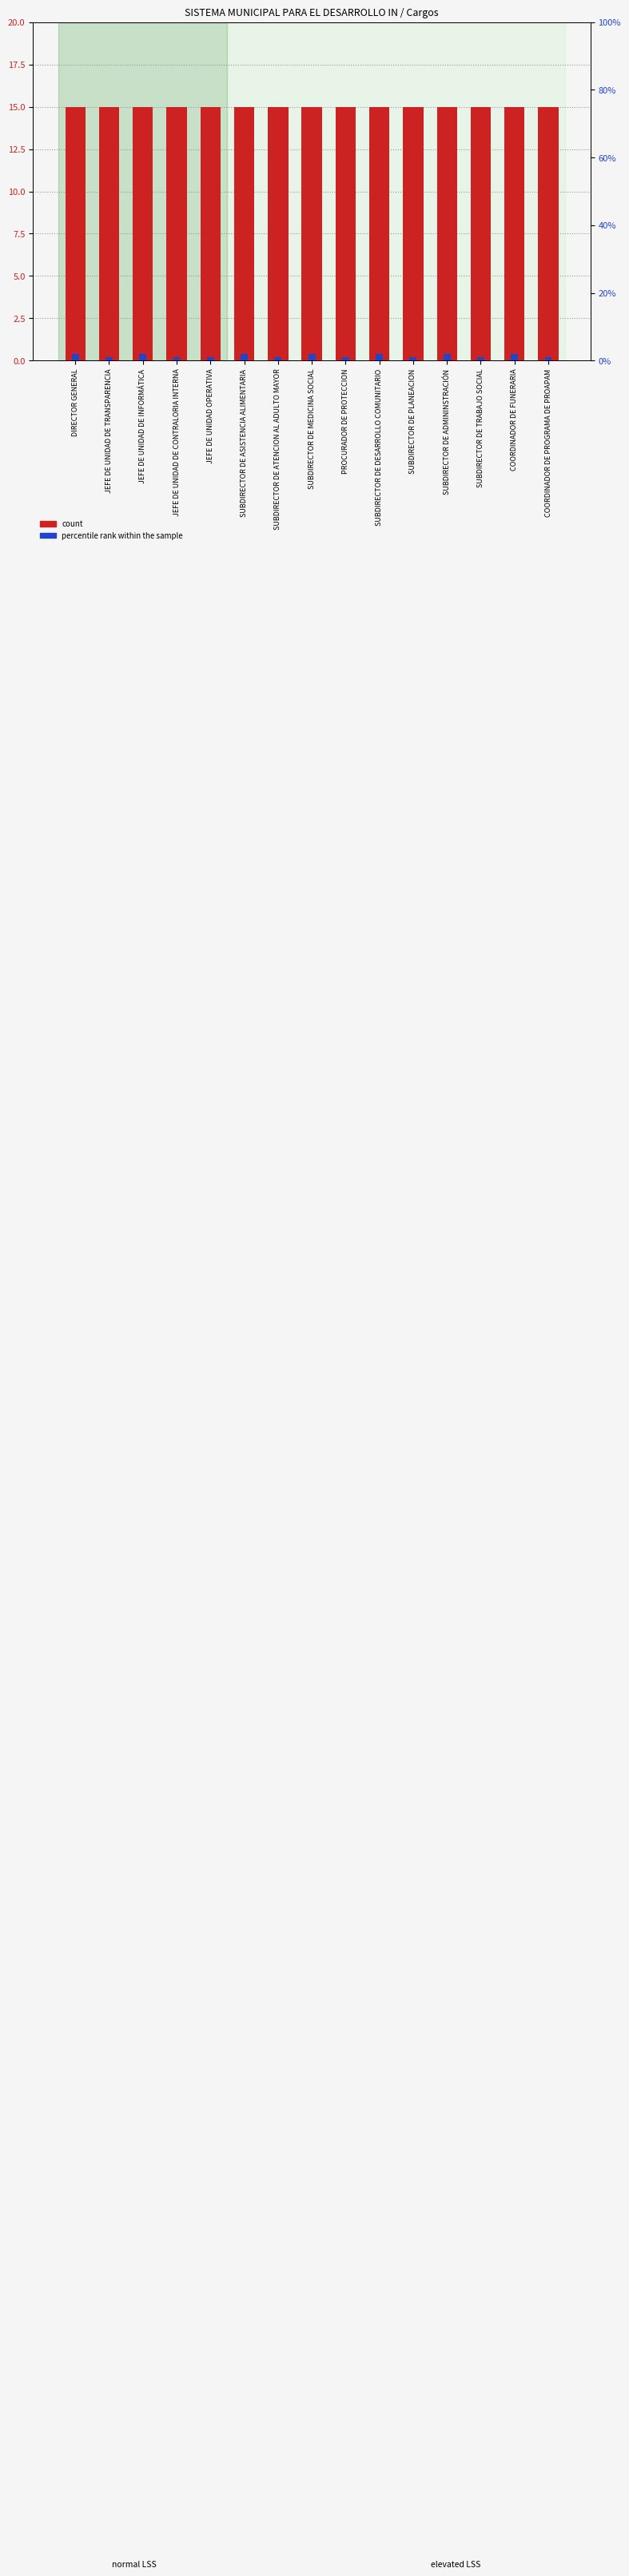

Which series has the widest spread of values?

percentile rank within the sample